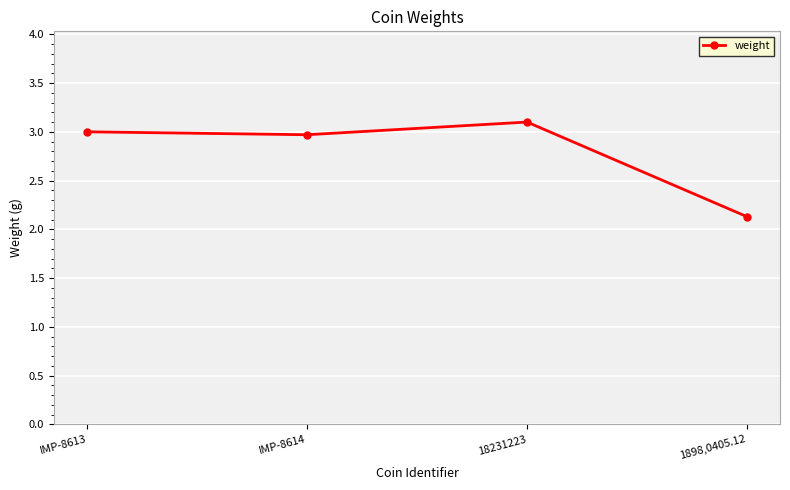

Read the value at 1898,0405.12.

2.1